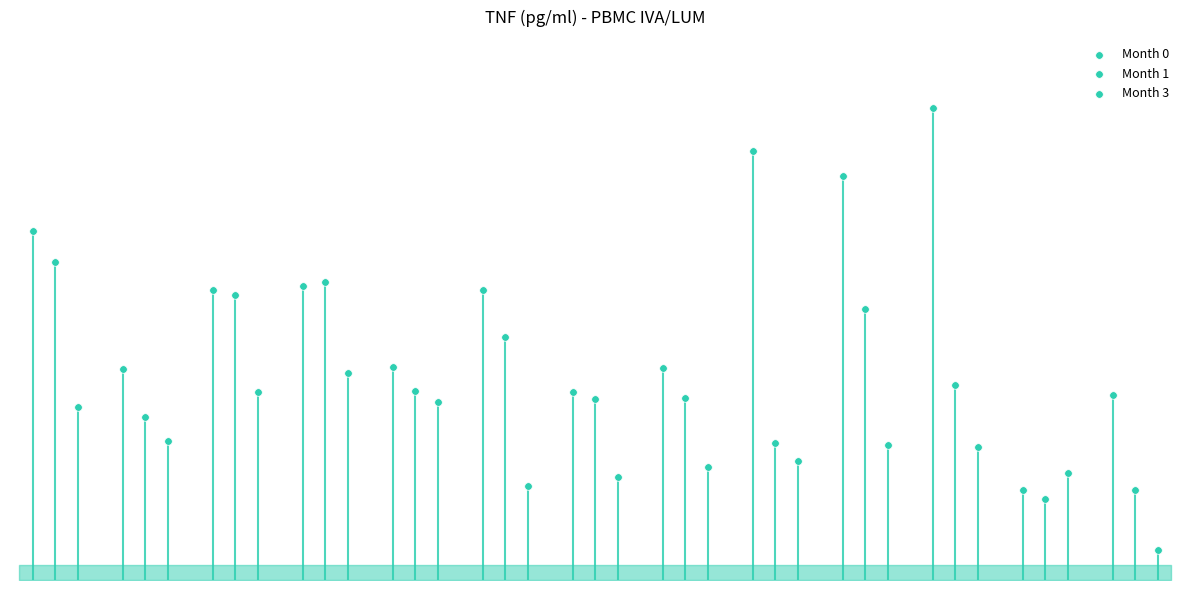

Which series contains the lowest Y value?

Month 3